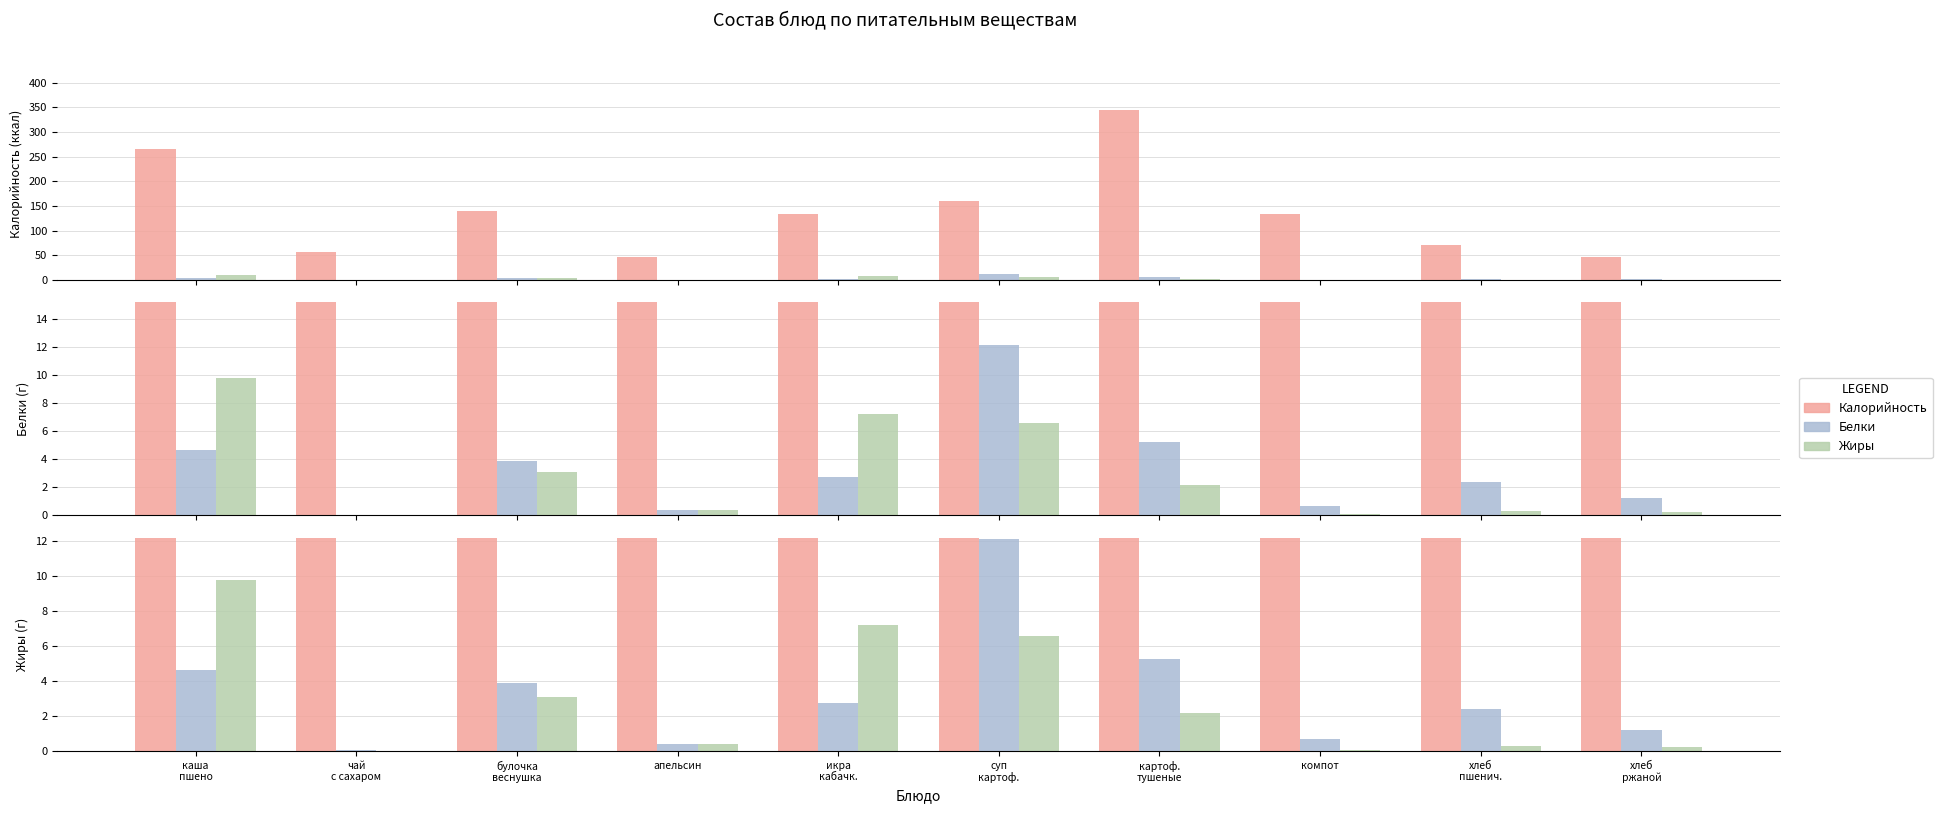

What is the total value across all series at икра
кабачк.?

143.7